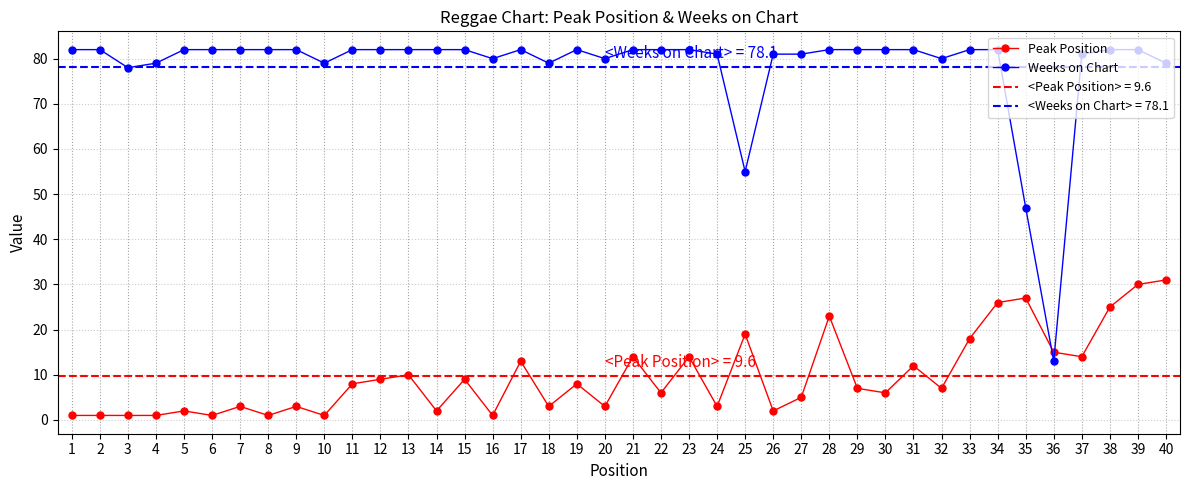

What is the sum of the Peak Position values at 16 and 10?

2